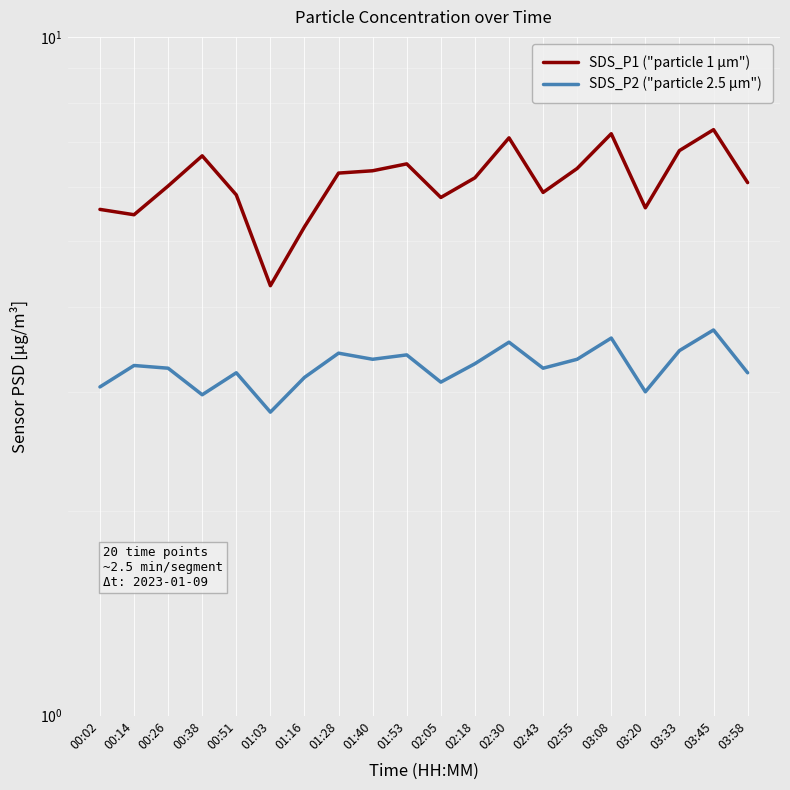

How many interior local peaks does the SDS_P1 ("particle 1 µm") series have?

5